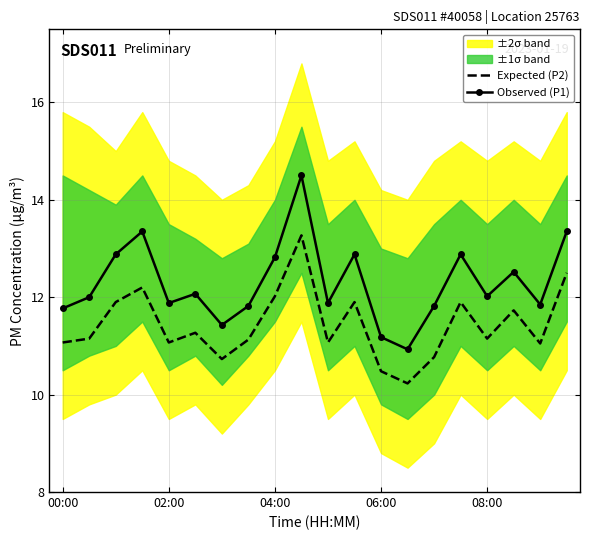

Which series changed the most between 11 and 13?

Observed (P1)